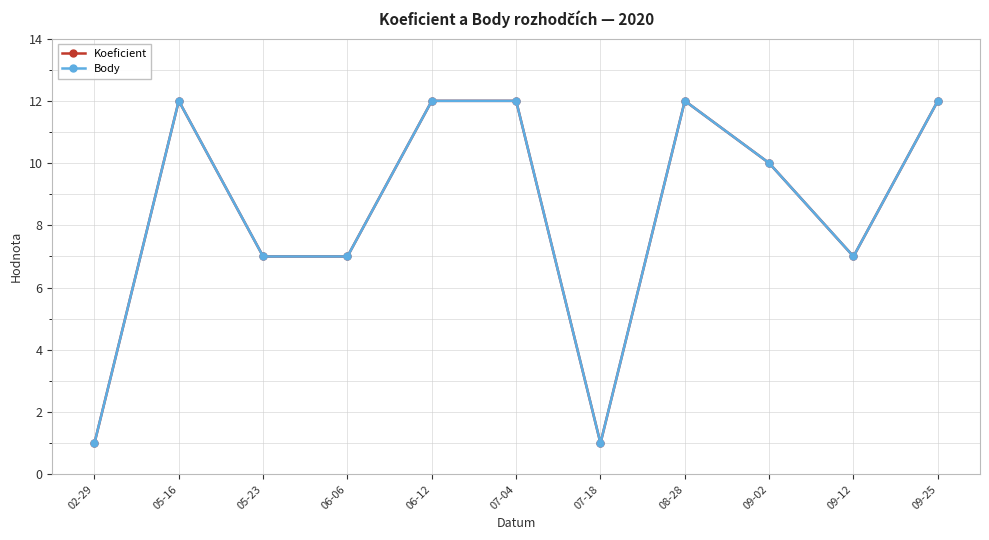

The Koeficient series shows 7 at 09-12. True or false?

True